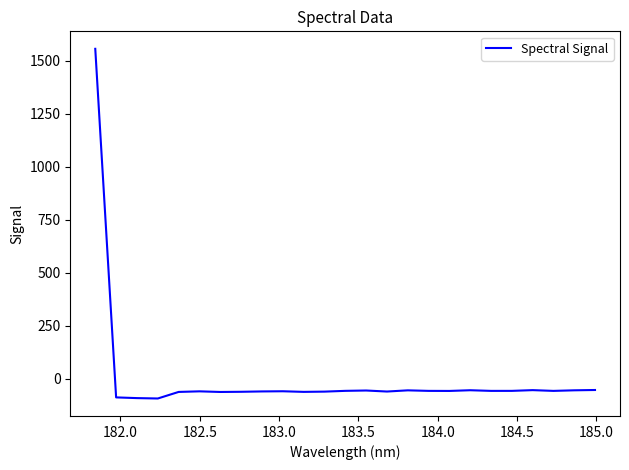

True or false: the data has more than 1 interior local peaks.

True